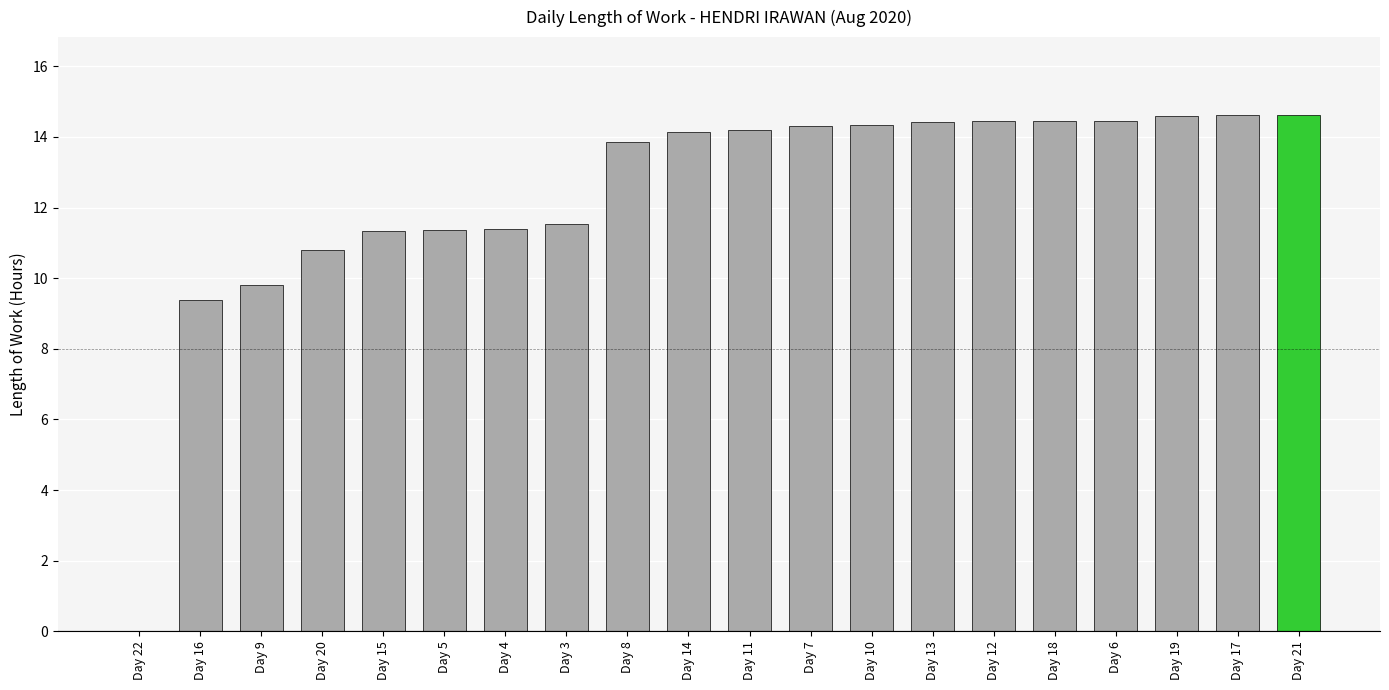

What is the sum of the values at Day 18 and Day 3?

26.0